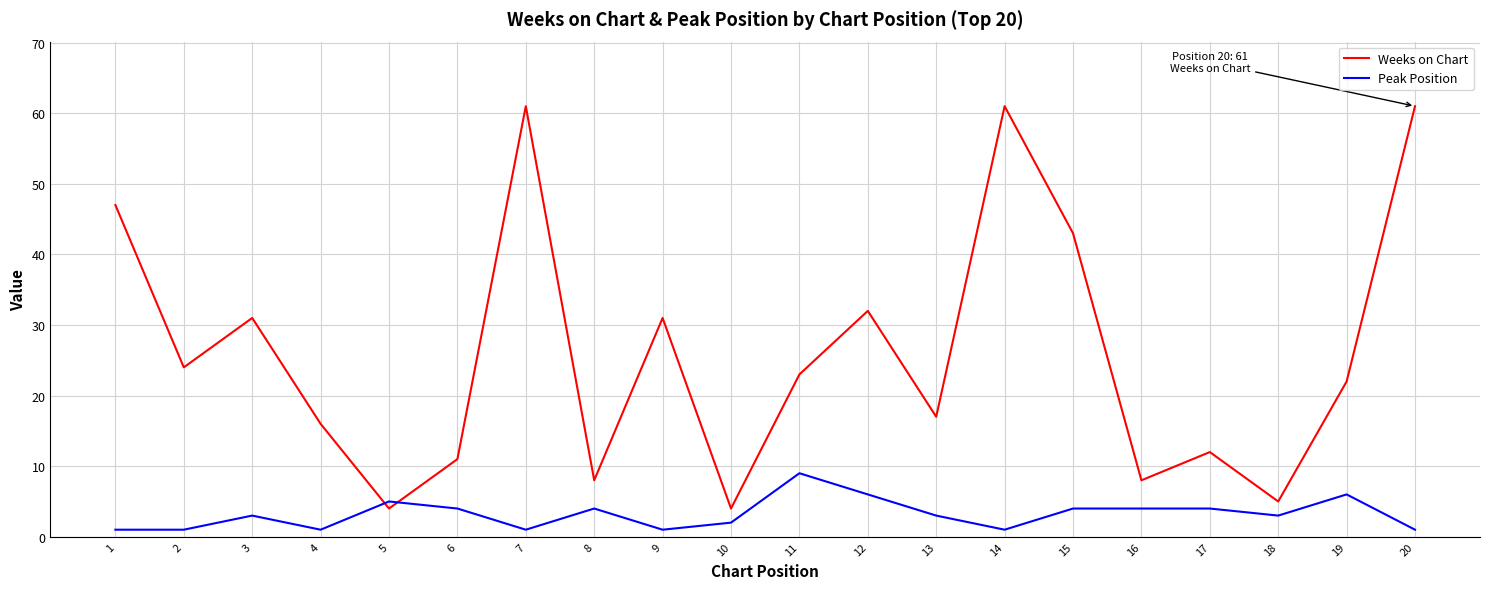

Reading right to left, what are all the values shown in this chart?

Weeks on Chart: 20=61	19=22	18=5	17=12	16=8	15=43	14=61	13=17	12=32	11=23	10=4	9=31	8=8	7=61	6=11	5=4	4=16	3=31	2=24	1=47
Peak Position: 20=1	19=6	18=3	17=4	16=4	15=4	14=1	13=3	12=6	11=9	10=2	9=1	8=4	7=1	6=4	5=5	4=1	3=3	2=1	1=1